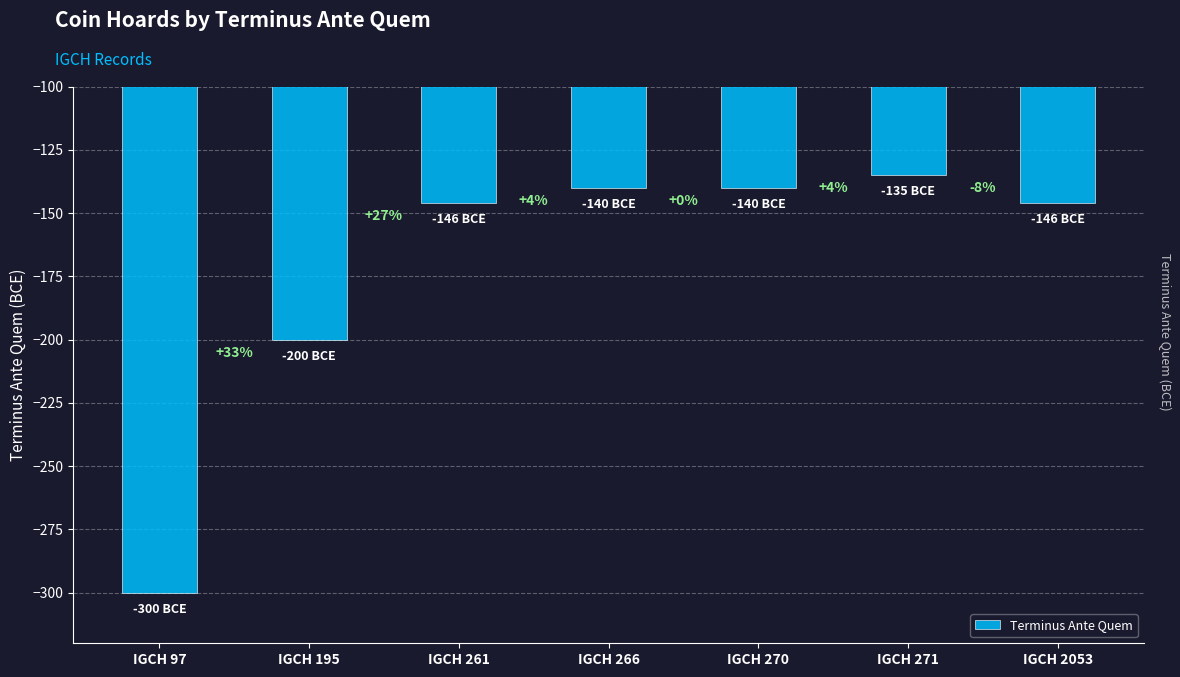

Reading right to left, transcribe all the data shown in this chart.

-146	-135	-140	-140	-146	-200	-300